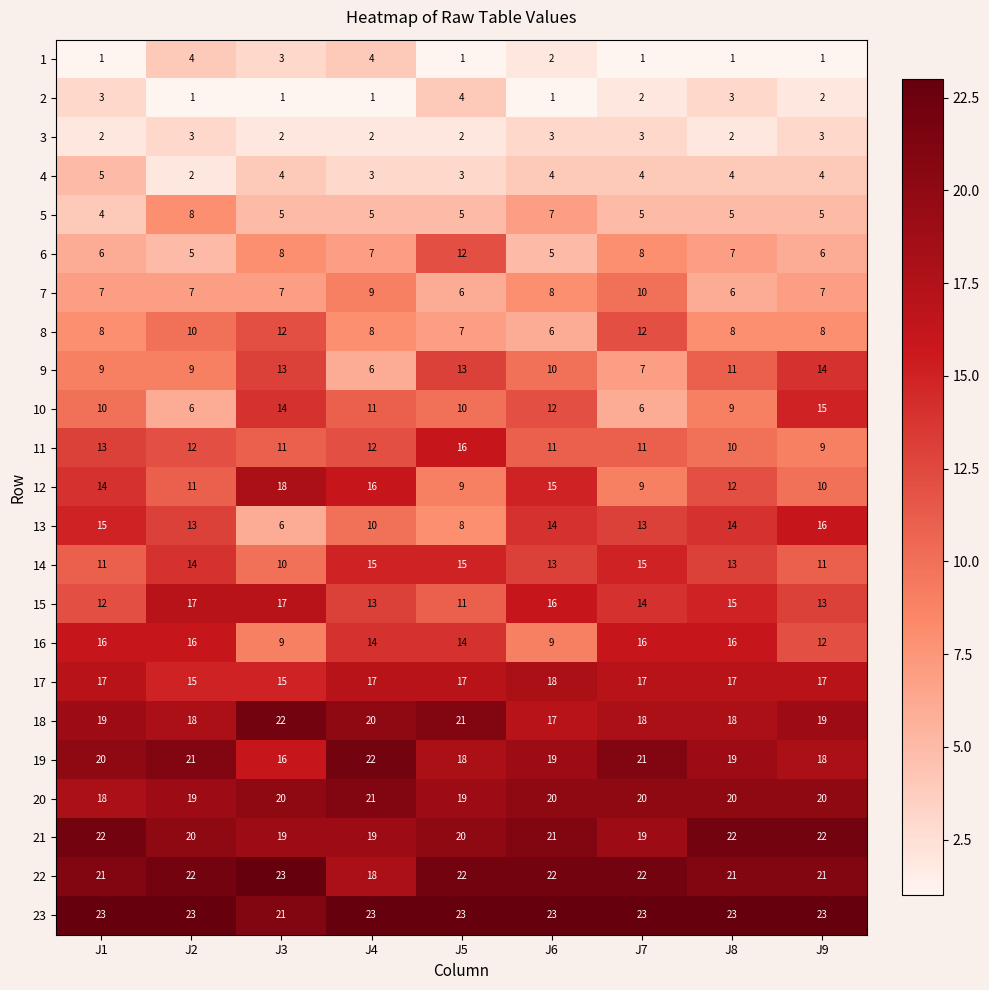

How many series are shown in this chart?

23